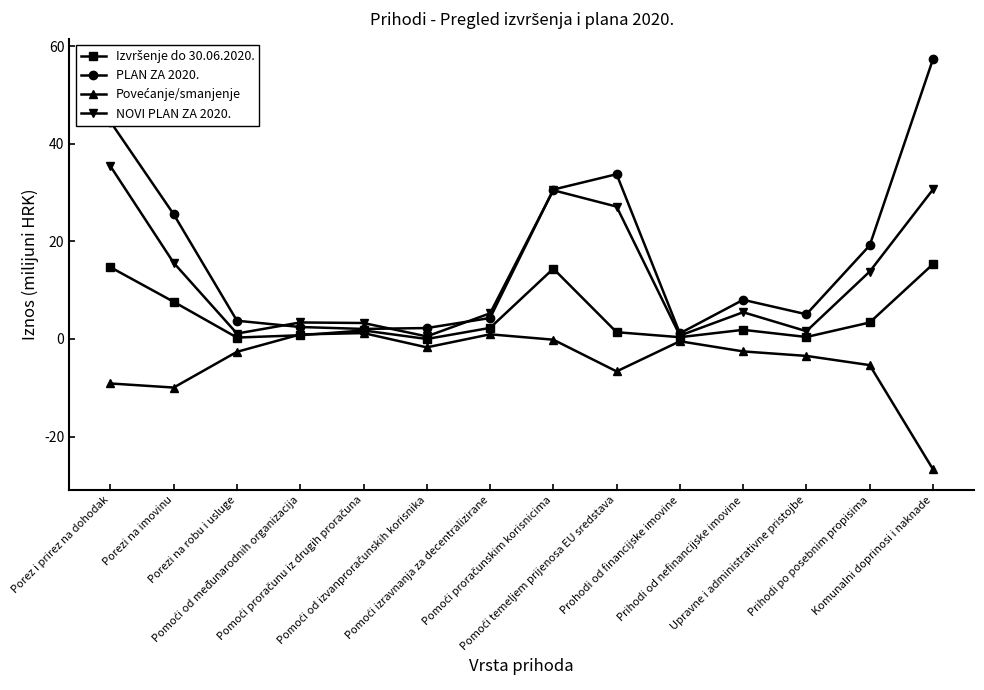

Which series has the widest spread of values?

PLAN ZA 2020.